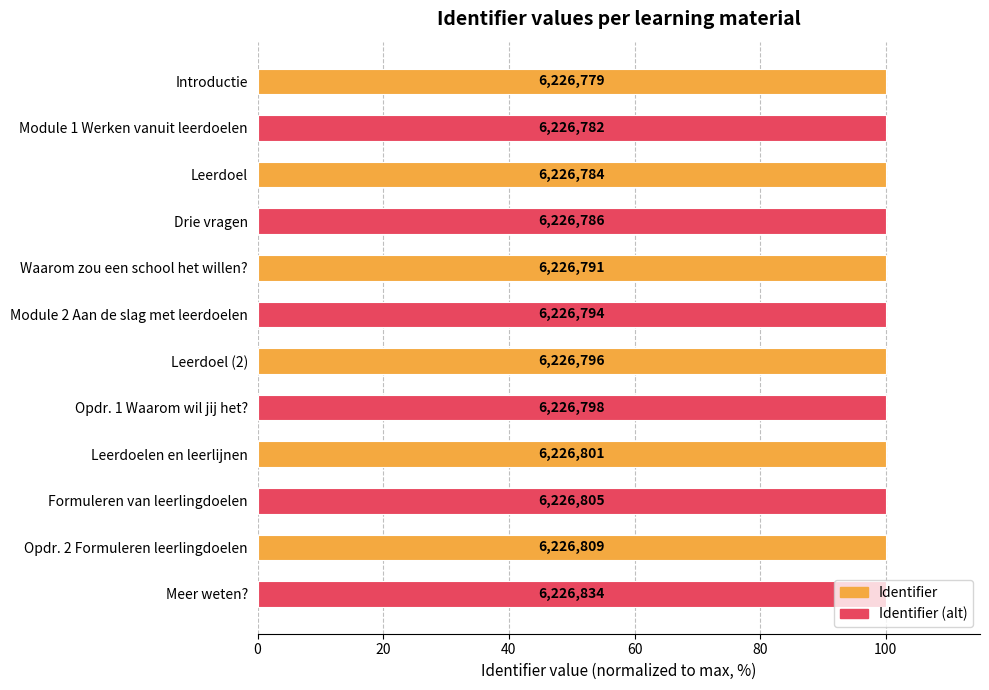

How many bars are there in total?

12